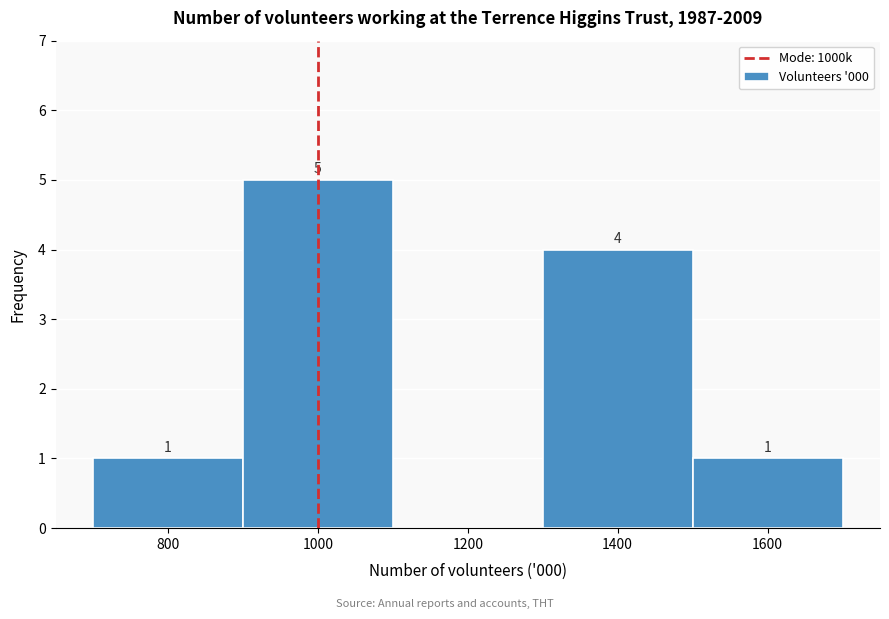

Over which range of the x-axis is the bar tallest?

900 to 1100